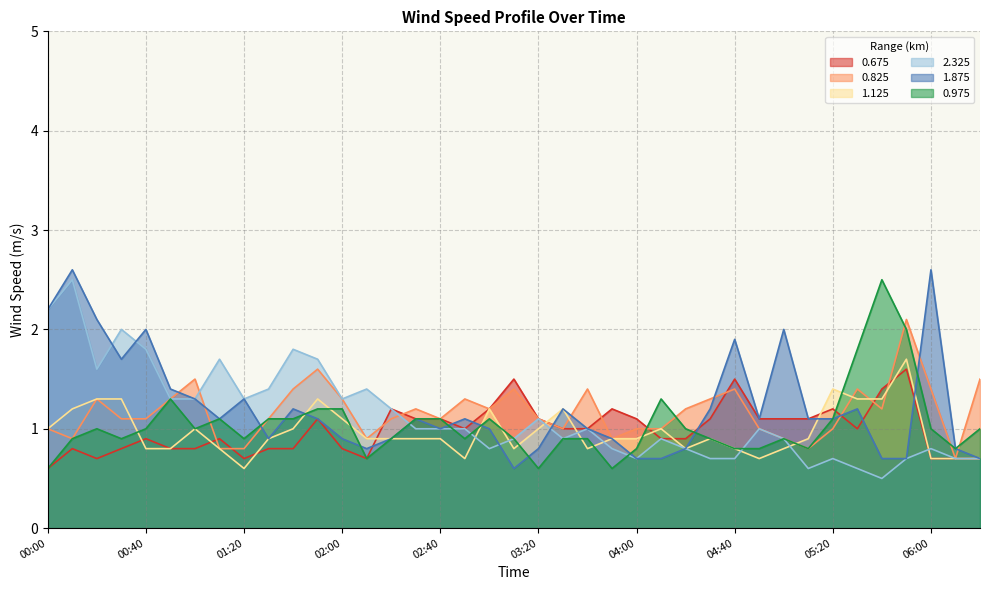

True or false: 0.975 and 0.825 cross at least once.

True